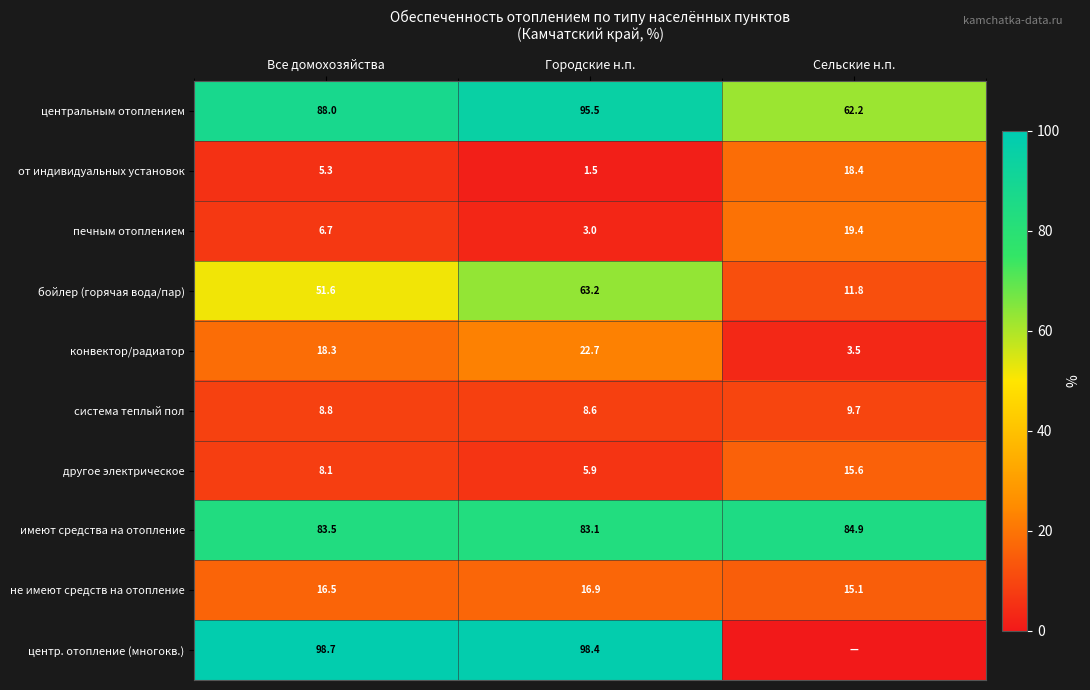

What is the sum of all конвектор/радиатор values?

44.5